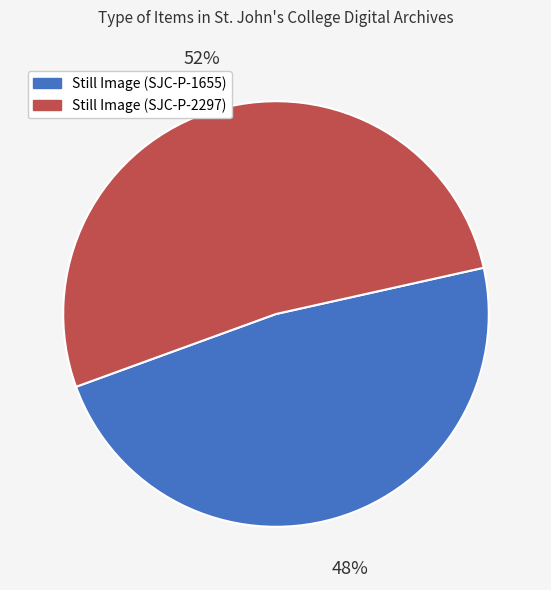

Which has a higher value, Still Image (SJC-P-2297) or Still Image (SJC-P-1655)?

Still Image (SJC-P-2297)